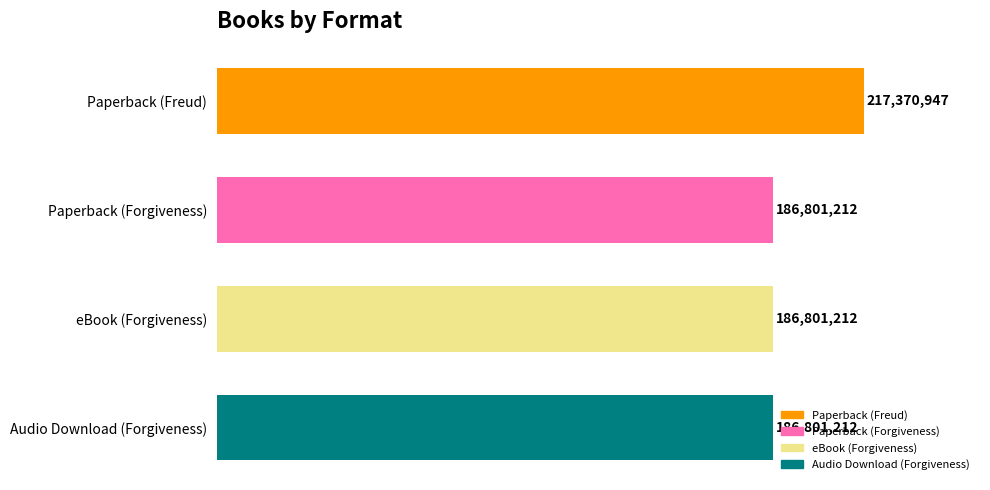

What is the approximate value at Paperback (Freud)?

217370947